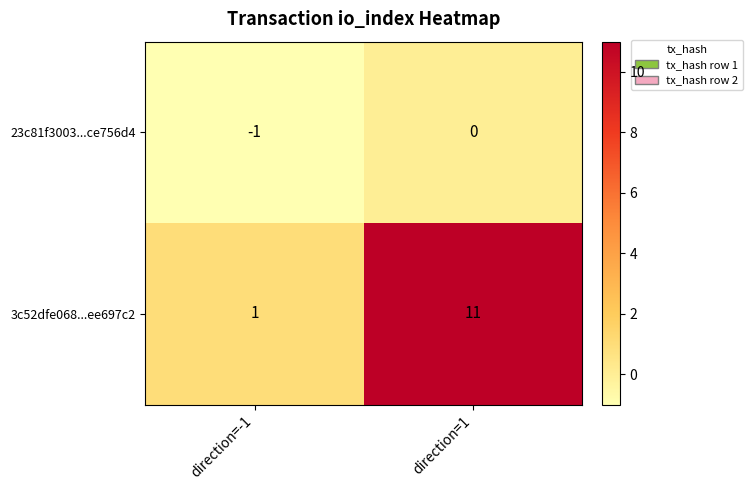

Reading left to right, list all the values displayed in this chart.

23c81f3003...ce756d4: -1	0
3c52dfe068...ee697c2: 1	11